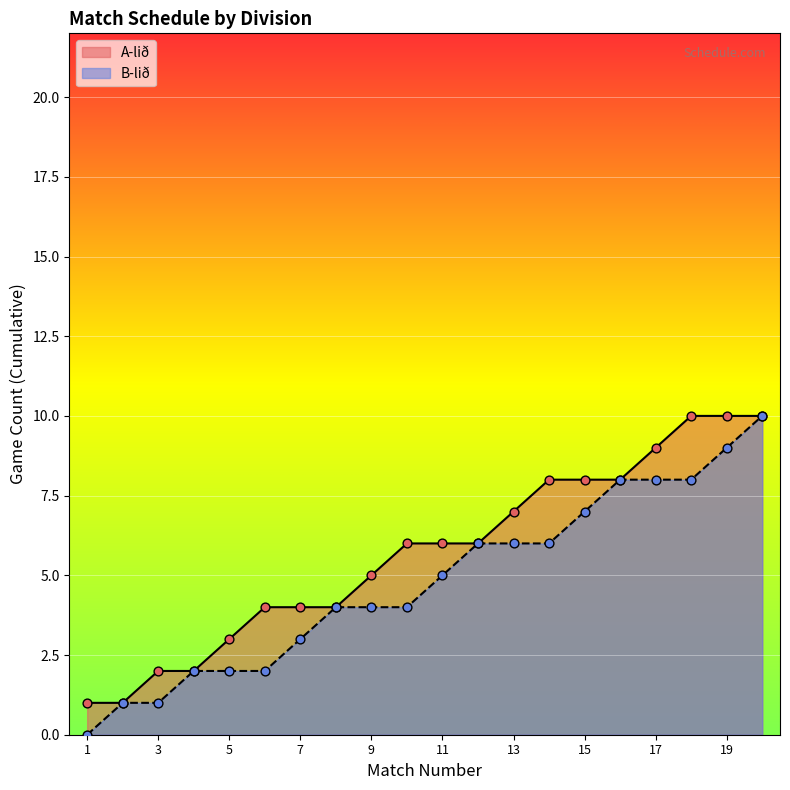

Is the value of B-lið at 11 greater than the value of A-lið at 3?

Yes